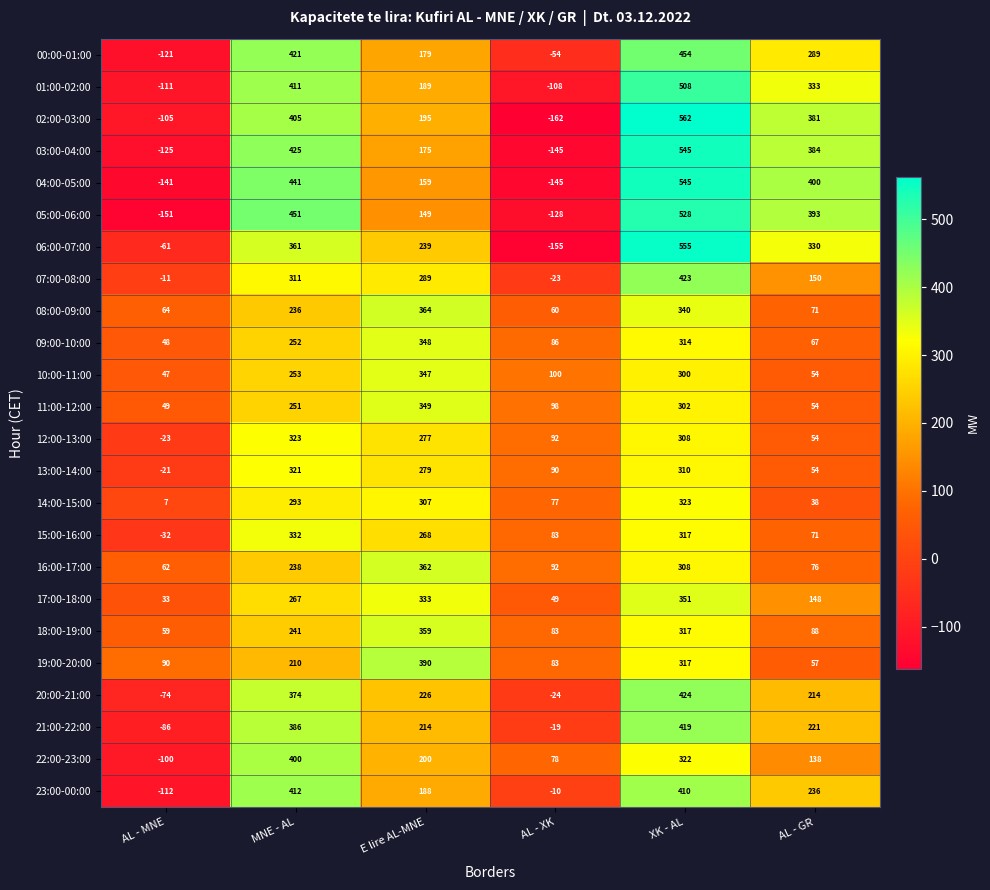

Is the value of 21:00-22:00 at E lire AL-MNE greater than the value of 06:00-07:00 at E lire AL-MNE?

No